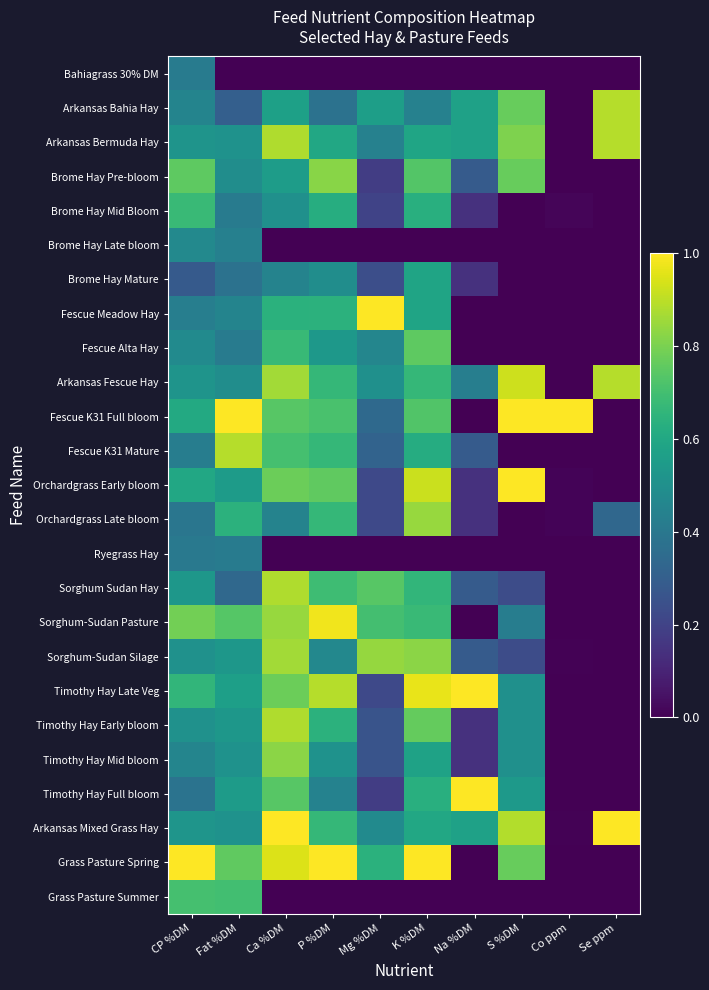

Reading left to right, extract all data points from this chart.

Bahiagrass 30% DM: CP %DM=0.4	Fat %DM=0.0	Ca %DM=0.0	P %DM=0.0	Mg %DM=0.0	K %DM=0.0	Na %DM=0.0	S %DM=0.0	Co ppm=0.0	Se ppm=0.0
Arkansas Bahia Hay: CP %DM=0.5	Fat %DM=0.3	Ca %DM=0.6	P %DM=0.4	Mg %DM=0.6	K %DM=0.4	Na %DM=0.6	S %DM=0.8	Co ppm=0.0	Se ppm=0.9
Arkansas Bermuda Hay: CP %DM=0.5	Fat %DM=0.5	Ca %DM=0.9	P %DM=0.6	Mg %DM=0.4	K %DM=0.6	Na %DM=0.6	S %DM=0.8	Co ppm=0.0	Se ppm=0.9
Brome Hay Pre-bloom: CP %DM=0.8	Fat %DM=0.5	Ca %DM=0.6	P %DM=0.8	Mg %DM=0.2	K %DM=0.7	Na %DM=0.3	S %DM=0.8	Co ppm=0.0	Se ppm=0.0
Brome Hay Mid Bloom: CP %DM=0.7	Fat %DM=0.4	Ca %DM=0.5	P %DM=0.6	Mg %DM=0.2	K %DM=0.6	Na %DM=0.1	S %DM=0.0	Co ppm=0.0	Se ppm=0.0
Brome Hay Late bloom: CP %DM=0.5	Fat %DM=0.4	Ca %DM=0.0	P %DM=0.0	Mg %DM=0.0	K %DM=0.0	Na %DM=0.0	S %DM=0.0	Co ppm=0.0	Se ppm=0.0
Brome Hay Mature: CP %DM=0.3	Fat %DM=0.4	Ca %DM=0.4	P %DM=0.5	Mg %DM=0.2	K %DM=0.6	Na %DM=0.1	S %DM=0.0	Co ppm=0.0	Se ppm=0.0
Fescue Meadow Hay: CP %DM=0.4	Fat %DM=0.5	Ca %DM=0.6	P %DM=0.6	Mg %DM=1.0	K %DM=0.6	Na %DM=0.0	S %DM=0.0	Co ppm=0.0	Se ppm=0.0
Fescue Alta Hay: CP %DM=0.5	Fat %DM=0.4	Ca %DM=0.7	P %DM=0.5	Mg %DM=0.5	K %DM=0.8	Na %DM=0.0	S %DM=0.0	Co ppm=0.0	Se ppm=0.0
Arkansas Fescue Hay: CP %DM=0.5	Fat %DM=0.5	Ca %DM=0.9	P %DM=0.7	Mg %DM=0.5	K %DM=0.7	Na %DM=0.4	S %DM=0.9	Co ppm=0.0	Se ppm=0.9
Fescue K31 Full bloom: CP %DM=0.6	Fat %DM=1.0	Ca %DM=0.7	P %DM=0.7	Mg %DM=0.3	K %DM=0.7	Na %DM=0.0	S %DM=1.0	Co ppm=1.0	Se ppm=0.0
Fescue K31 Mature: CP %DM=0.4	Fat %DM=0.9	Ca %DM=0.7	P %DM=0.7	Mg %DM=0.3	K %DM=0.6	Na %DM=0.3	S %DM=0.0	Co ppm=0.0	Se ppm=0.0
Orchardgrass Early bloom: CP %DM=0.6	Fat %DM=0.5	Ca %DM=0.8	P %DM=0.8	Mg %DM=0.2	K %DM=0.9	Na %DM=0.1	S %DM=1.0	Co ppm=0.0	Se ppm=0.0
Orchardgrass Late bloom: CP %DM=0.4	Fat %DM=0.6	Ca %DM=0.4	P %DM=0.7	Mg %DM=0.2	K %DM=0.8	Na %DM=0.1	S %DM=0.0	Co ppm=0.0	Se ppm=0.3
Ryegrass Hay: CP %DM=0.4	Fat %DM=0.4	Ca %DM=0.0	P %DM=0.0	Mg %DM=0.0	K %DM=0.0	Na %DM=0.0	S %DM=0.0	Co ppm=0.0	Se ppm=0.0
Sorghum Sudan Hay: CP %DM=0.5	Fat %DM=0.3	Ca %DM=0.9	P %DM=0.7	Mg %DM=0.7	K %DM=0.7	Na %DM=0.3	S %DM=0.2	Co ppm=0.0	Se ppm=0.0
Sorghum-Sudan Pasture: CP %DM=0.8	Fat %DM=0.7	Ca %DM=0.8	P %DM=1.0	Mg %DM=0.7	K %DM=0.7	Na %DM=0.0	S %DM=0.4	Co ppm=0.0	Se ppm=0.0
Sorghum-Sudan Silage: CP %DM=0.5	Fat %DM=0.5	Ca %DM=0.9	P %DM=0.5	Mg %DM=0.8	K %DM=0.8	Na %DM=0.3	S %DM=0.2	Co ppm=0.0	Se ppm=0.0
Timothy Hay Late Veg: CP %DM=0.7	Fat %DM=0.6	Ca %DM=0.8	P %DM=0.9	Mg %DM=0.2	K %DM=1.0	Na %DM=1.0	S %DM=0.5	Co ppm=0.0	Se ppm=0.0
Timothy Hay Early bloom: CP %DM=0.5	Fat %DM=0.5	Ca %DM=0.9	P %DM=0.6	Mg %DM=0.3	K %DM=0.8	Na %DM=0.1	S %DM=0.5	Co ppm=0.0	Se ppm=0.0
Timothy Hay Mid bloom: CP %DM=0.5	Fat %DM=0.5	Ca %DM=0.8	P %DM=0.5	Mg %DM=0.3	K %DM=0.6	Na %DM=0.1	S %DM=0.5	Co ppm=0.0	Se ppm=0.0
Timothy Hay Full bloom: CP %DM=0.4	Fat %DM=0.5	Ca %DM=0.7	P %DM=0.4	Mg %DM=0.2	K %DM=0.6	Na %DM=1.0	S %DM=0.5	Co ppm=0.0	Se ppm=0.0
Arkansas Mixed Grass Hay: CP %DM=0.5	Fat %DM=0.5	Ca %DM=1.0	P %DM=0.7	Mg %DM=0.5	K %DM=0.6	Na %DM=0.6	S %DM=0.9	Co ppm=0.0	Se ppm=1.0
Grass Pasture Spring: CP %DM=1.0	Fat %DM=0.8	Ca %DM=0.9	P %DM=1.0	Mg %DM=0.6	K %DM=1.0	Na %DM=0.0	S %DM=0.8	Co ppm=0.0	Se ppm=0.0
Grass Pasture Summer: CP %DM=0.7	Fat %DM=0.7	Ca %DM=0.0	P %DM=0.0	Mg %DM=0.0	K %DM=0.0	Na %DM=0.0	S %DM=0.0	Co ppm=0.0	Se ppm=0.0